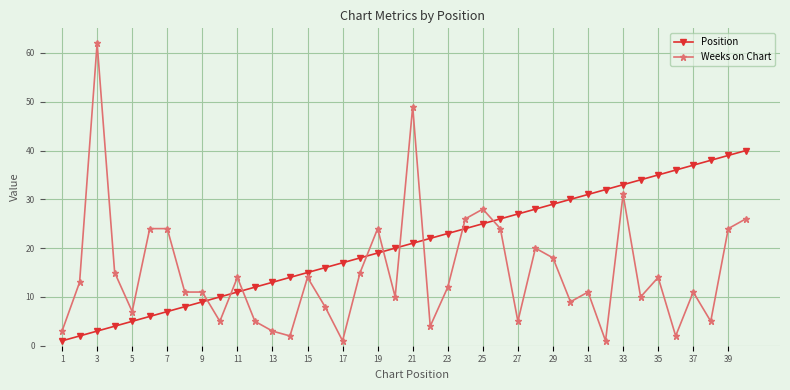

True or false: Weeks on Chart has more than 0 points higher than both neighbors.

True